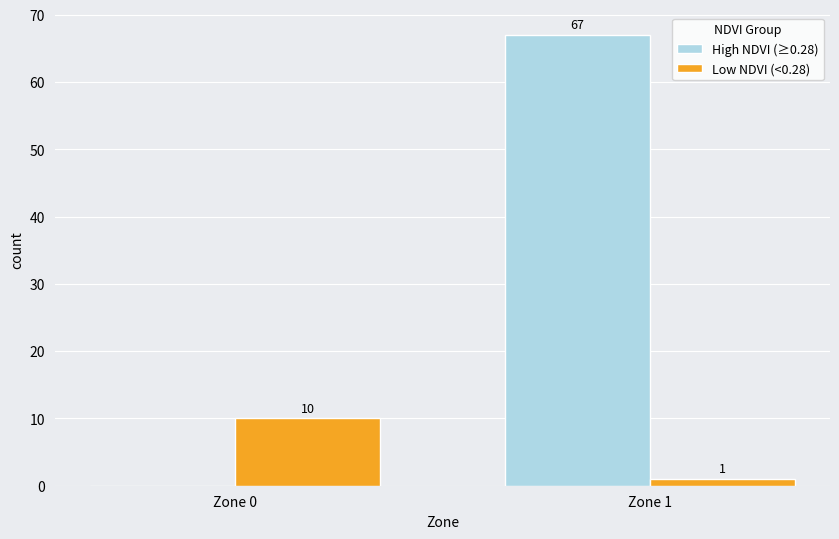

Which series has the largest total across all categories?

High NDVI (≥0.28)